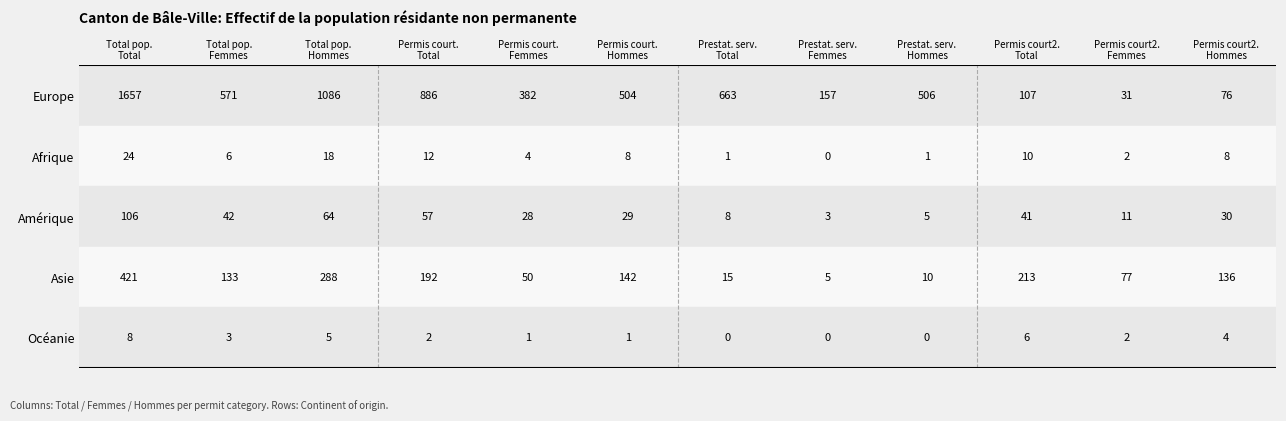

What is the greatest value displayed?

1657